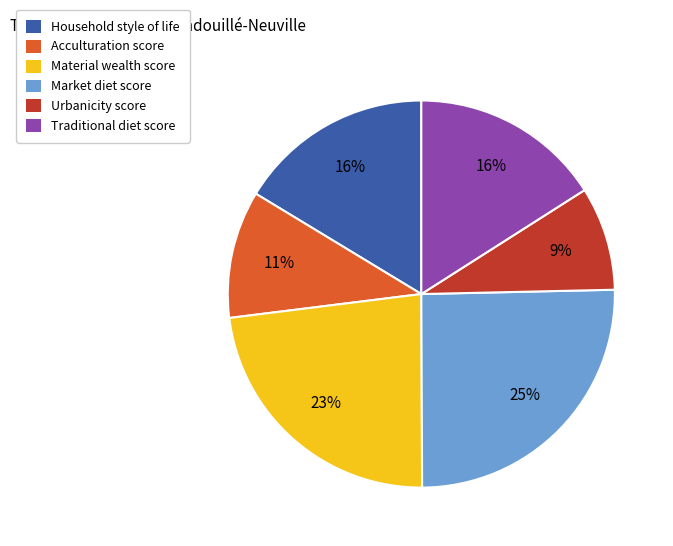

Do Traditional diet score and Material wealth score together represent more than half of the pie?

No